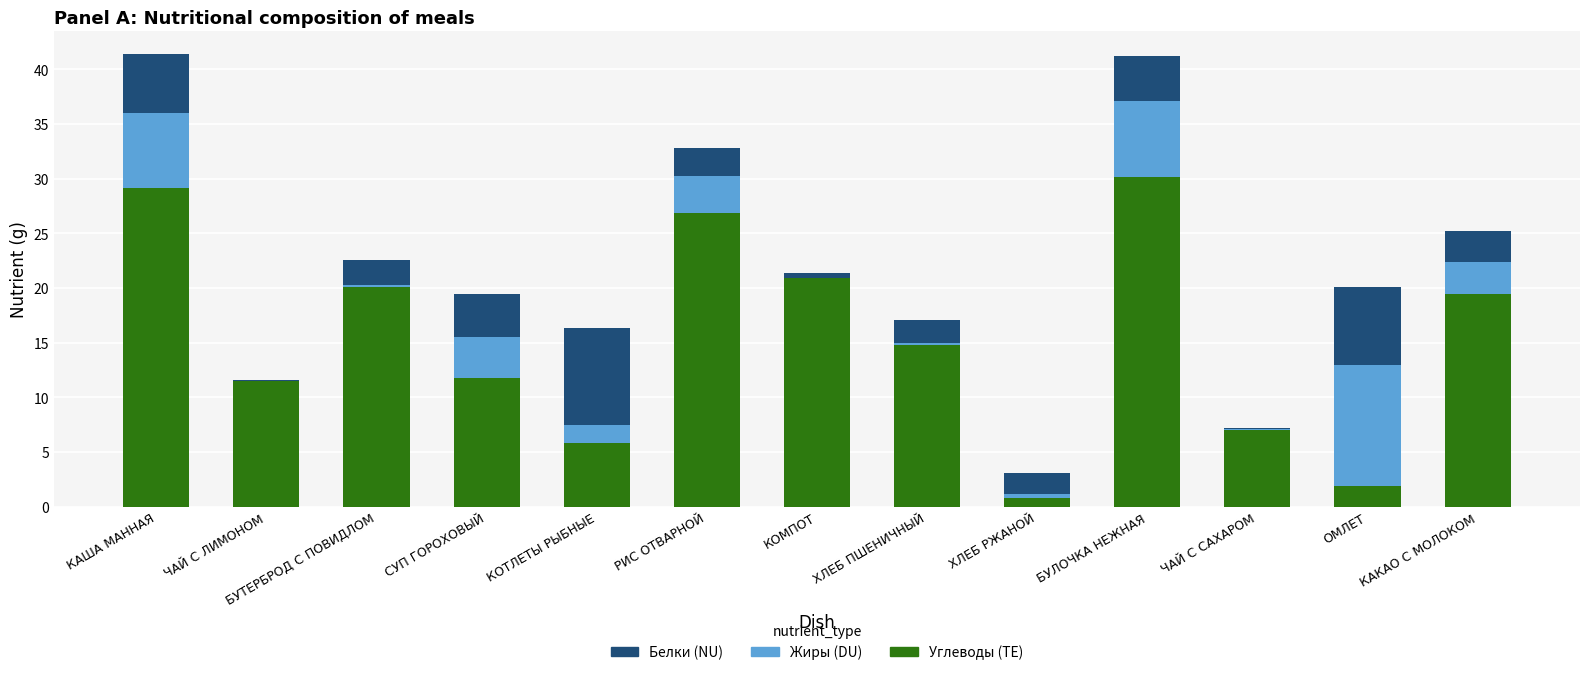

What is the total value across all series at КАША МАННАЯ?

41.4